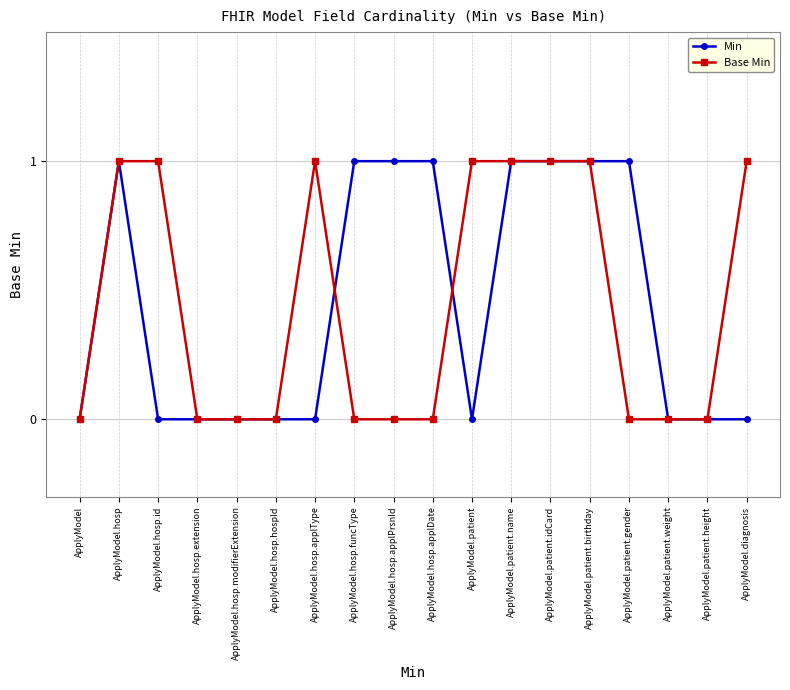

Reading left to right, what are all the values shown in this chart?

Min: ApplyModel=0	ApplyModel.hosp=1	ApplyModel.hosp.id=0	ApplyModel.hosp.extension=0	ApplyModel.hosp.modifierExtension=0	ApplyModel.hosp.hospId=0	ApplyModel.hosp.applType=0	ApplyModel.hosp.funcType=1	ApplyModel.hosp.applPrsnId=1	ApplyModel.hosp.applDate=1	ApplyModel.patient=0	ApplyModel.patient.name=1	ApplyModel.patient.idCard=1	ApplyModel.patient.birthday=1	ApplyModel.patient.gender=1	ApplyModel.patient.weight=0	ApplyModel.patient.height=0	ApplyModel.diagnosis=0
Base Min: ApplyModel=0	ApplyModel.hosp=1	ApplyModel.hosp.id=1	ApplyModel.hosp.extension=0	ApplyModel.hosp.modifierExtension=0	ApplyModel.hosp.hospId=0	ApplyModel.hosp.applType=1	ApplyModel.hosp.funcType=0	ApplyModel.hosp.applPrsnId=0	ApplyModel.hosp.applDate=0	ApplyModel.patient=1	ApplyModel.patient.name=1	ApplyModel.patient.idCard=1	ApplyModel.patient.birthday=1	ApplyModel.patient.gender=0	ApplyModel.patient.weight=0	ApplyModel.patient.height=0	ApplyModel.diagnosis=1